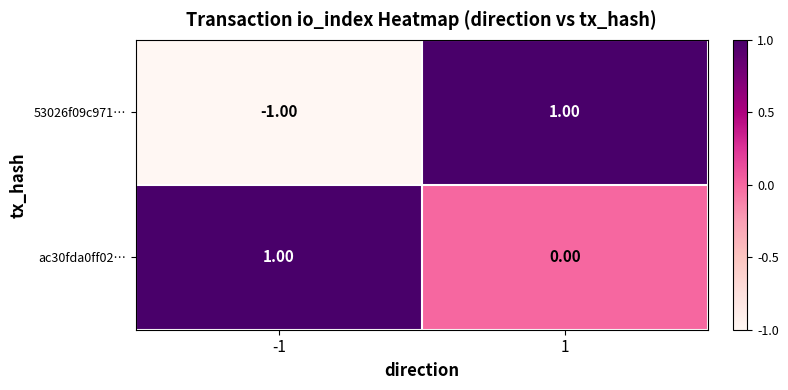

Rank the series by their average value, from lowest to highest.

53026f09c971…, ac30fda0ff02…